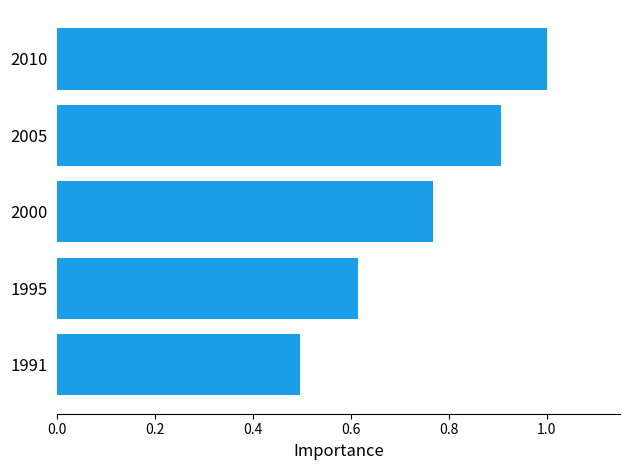

Count the number of data series in this chart.

1